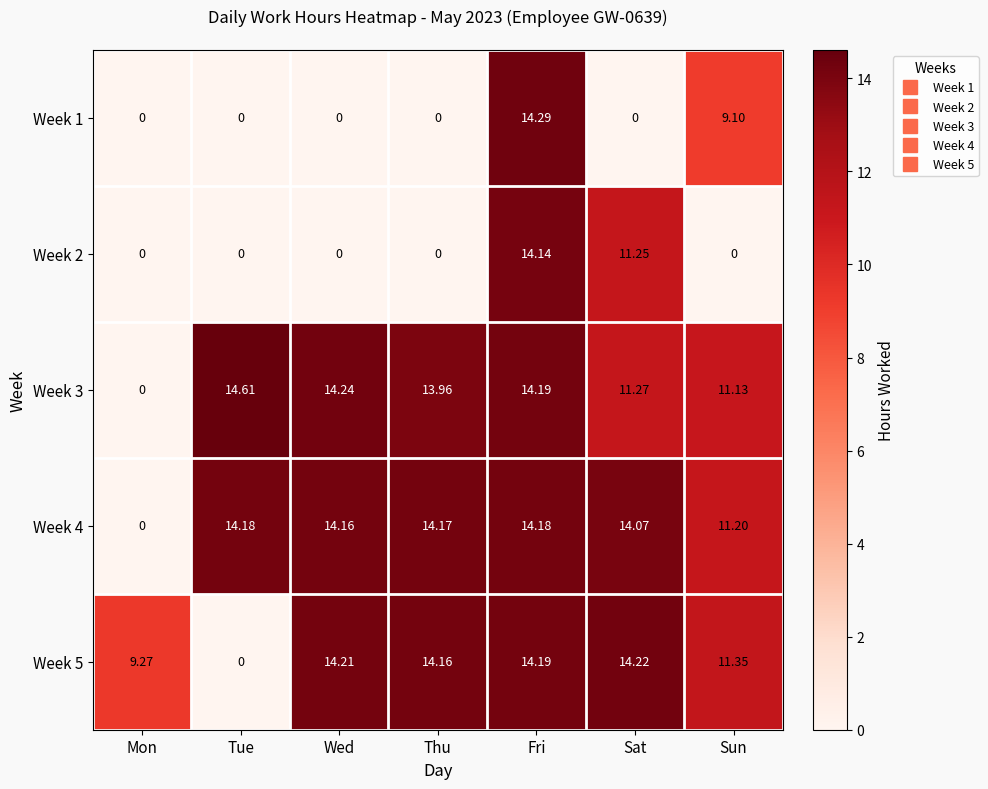

Where does the Week 4 series first go above 14?

Tue